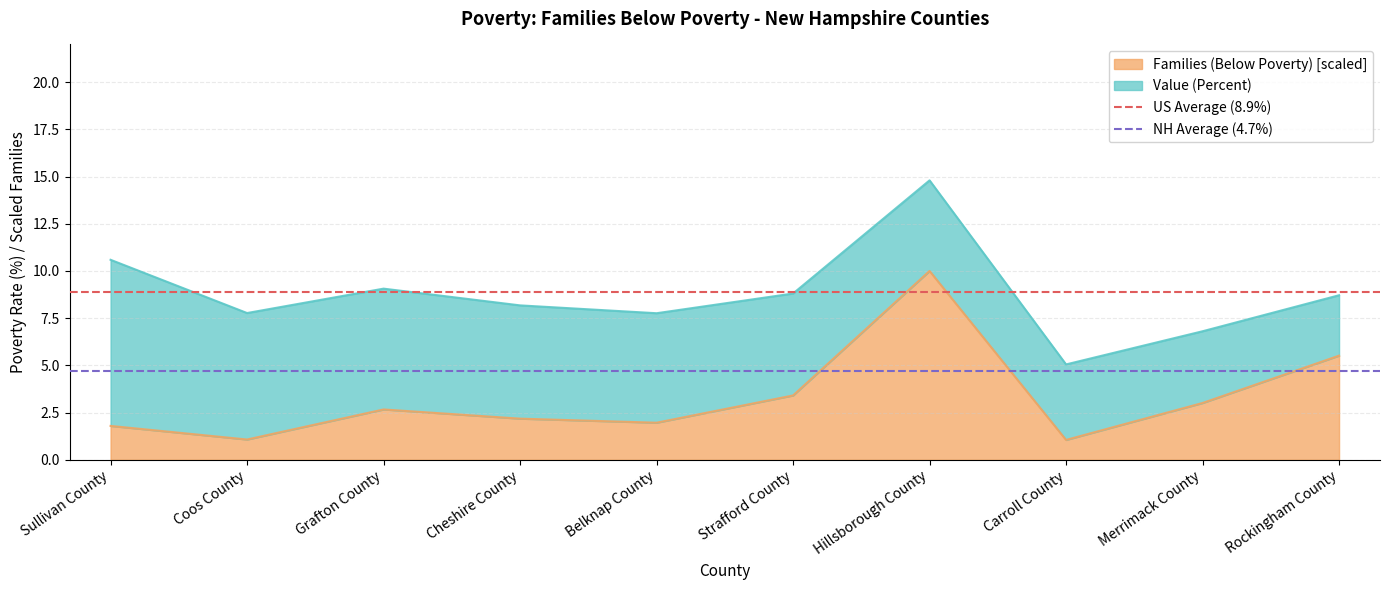

True or false: Families (Below Poverty) [scaled] has a value of 3.2 at Sullivan County.

False